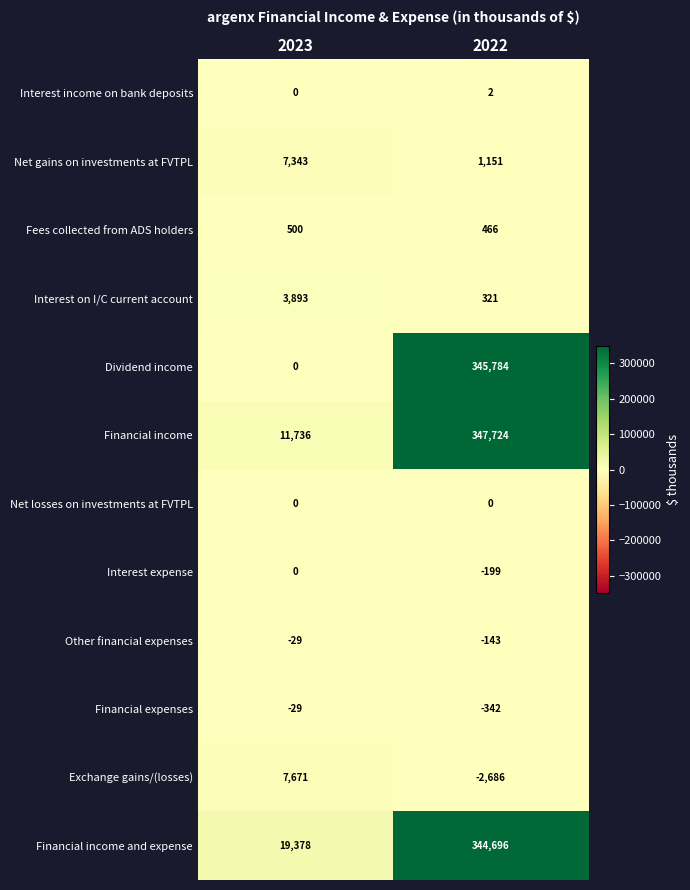

What is the minimum value shown in the chart?

-2686